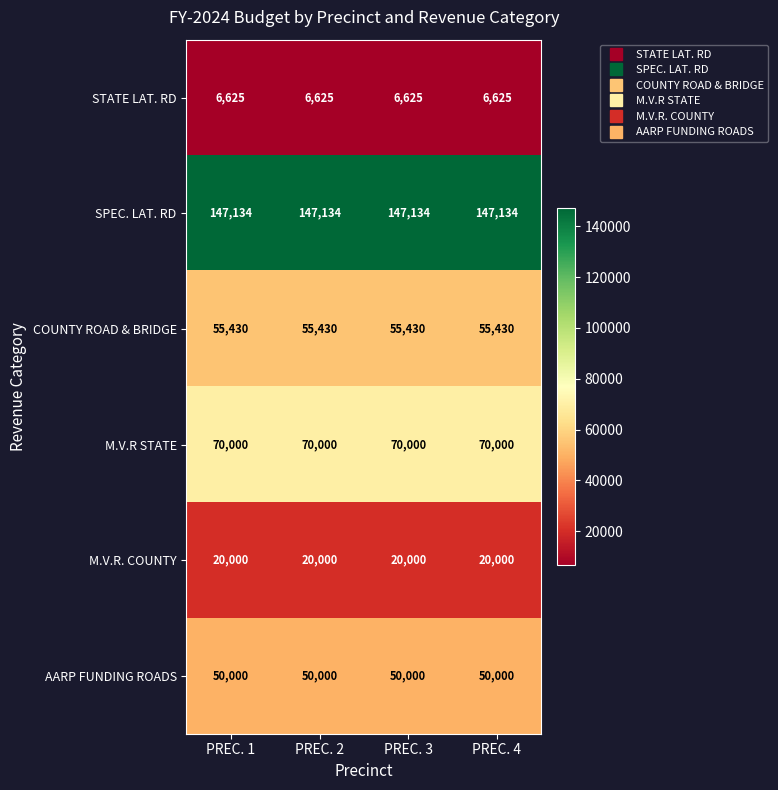

Rank the series by their maximum value, from highest to lowest.

SPEC. LAT. RD, M.V.R STATE, COUNTY ROAD & BRIDGE, AARP FUNDING ROADS, M.V.R. COUNTY, STATE LAT. RD